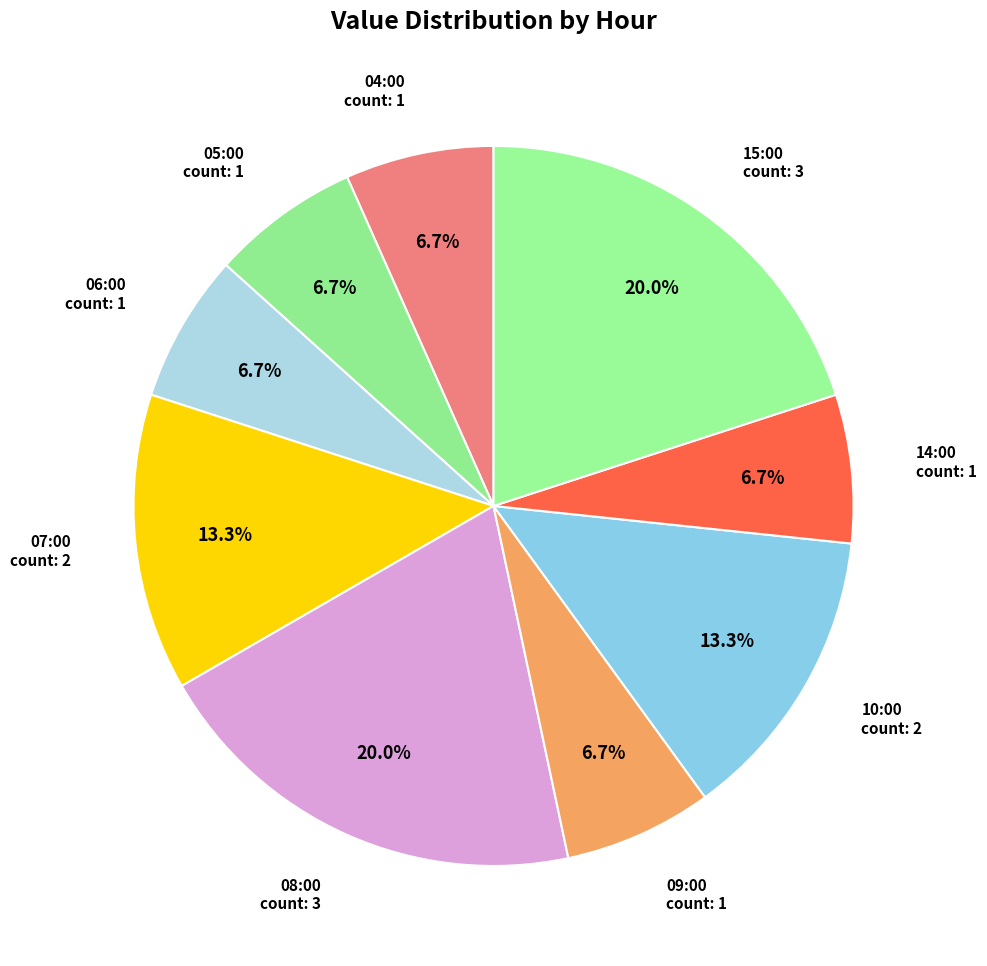

Between 15:00 and 09:00, which is larger?

15:00